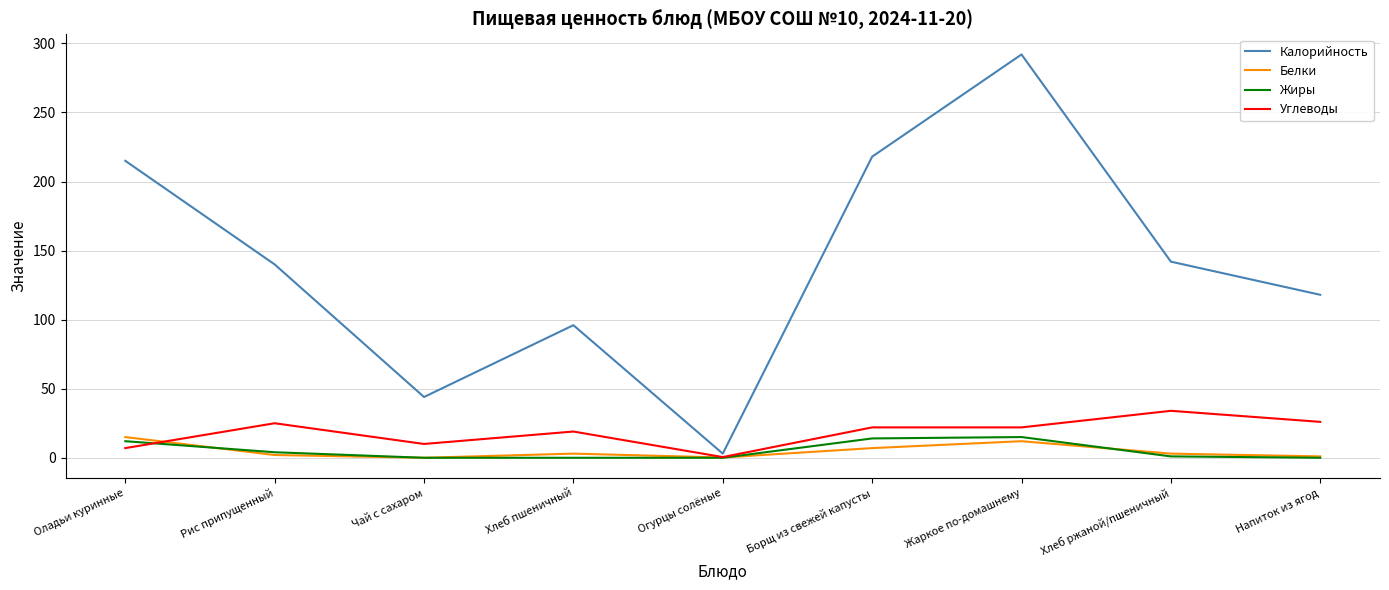

At how many categories does at least one series exceed 102?

6